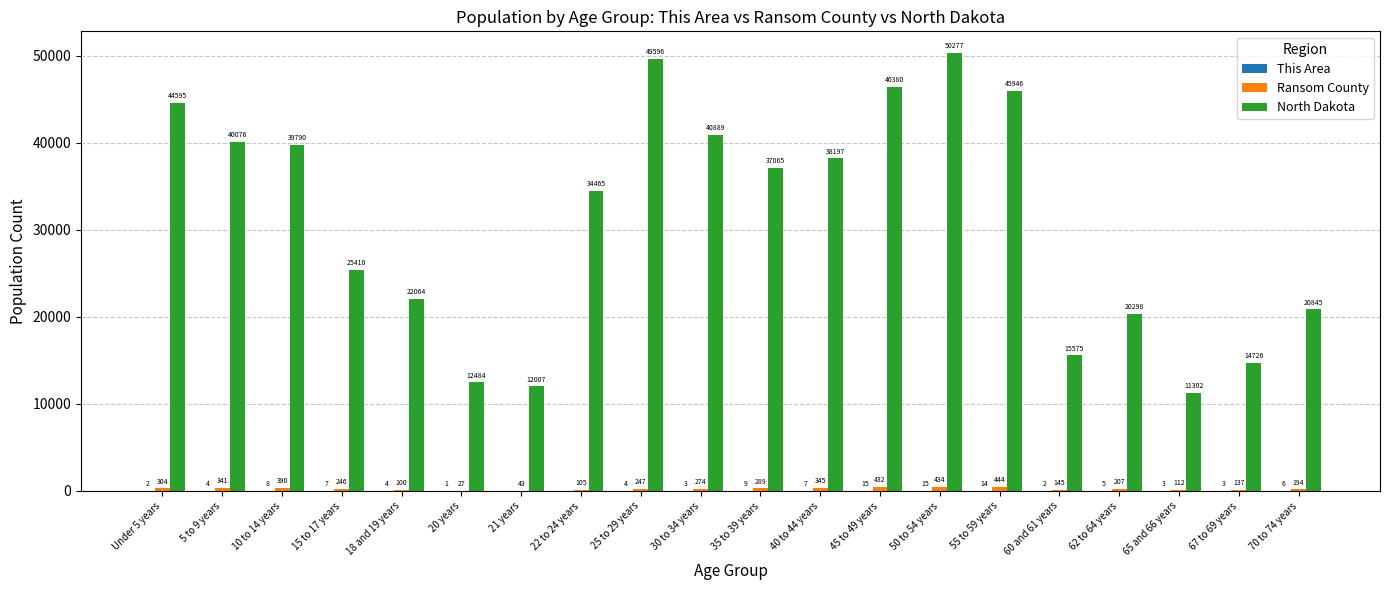

Count the number of data series in this chart.

3